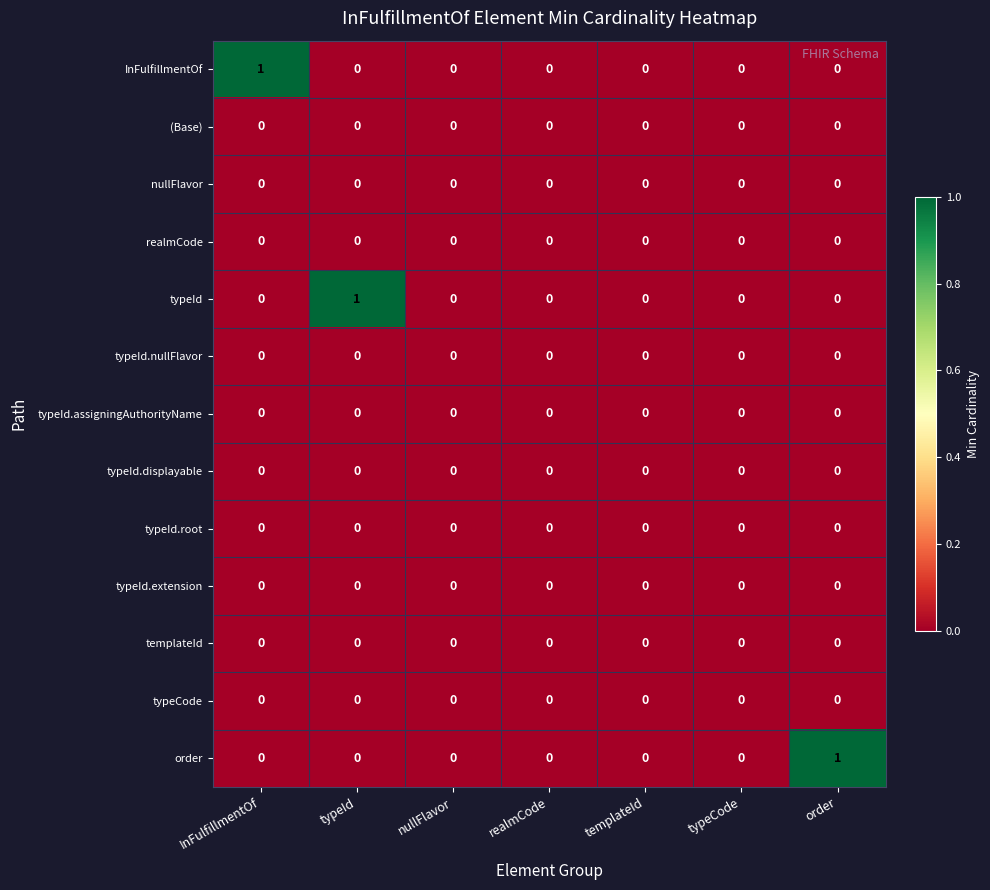

Is it true that typeCode equals 0 at realmCode?

True